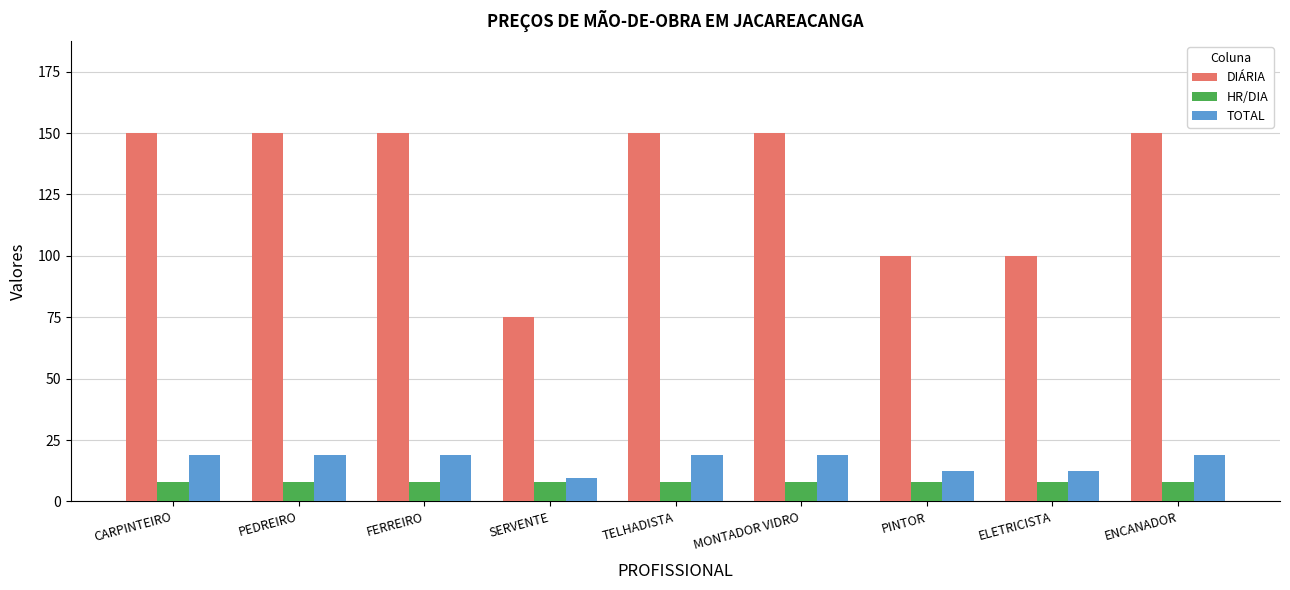

What is the sum of all DIÁRIA values?

1175.0